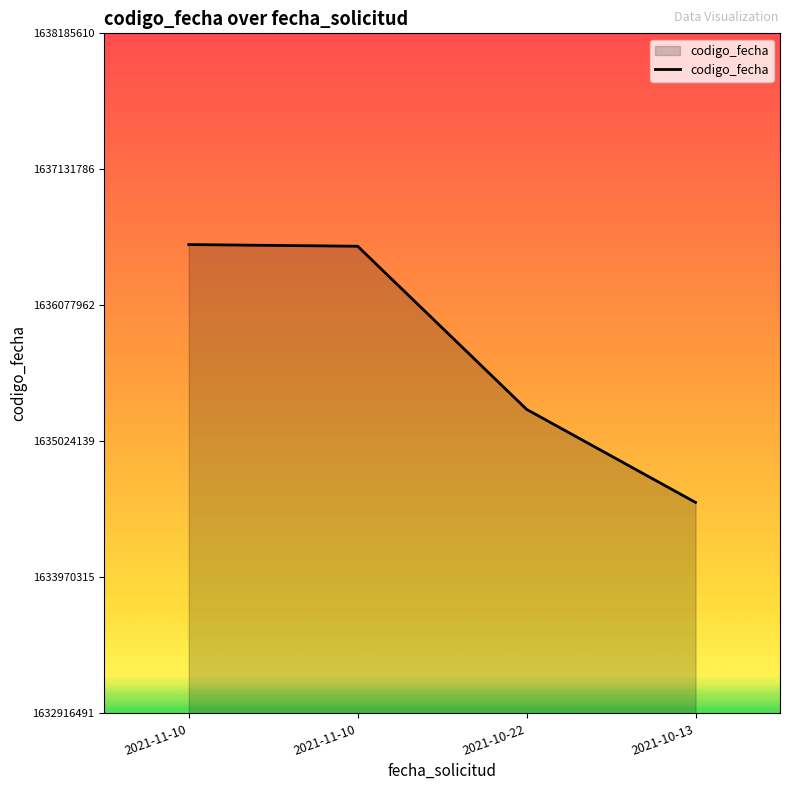

What is the smallest value displayed?

1634551043